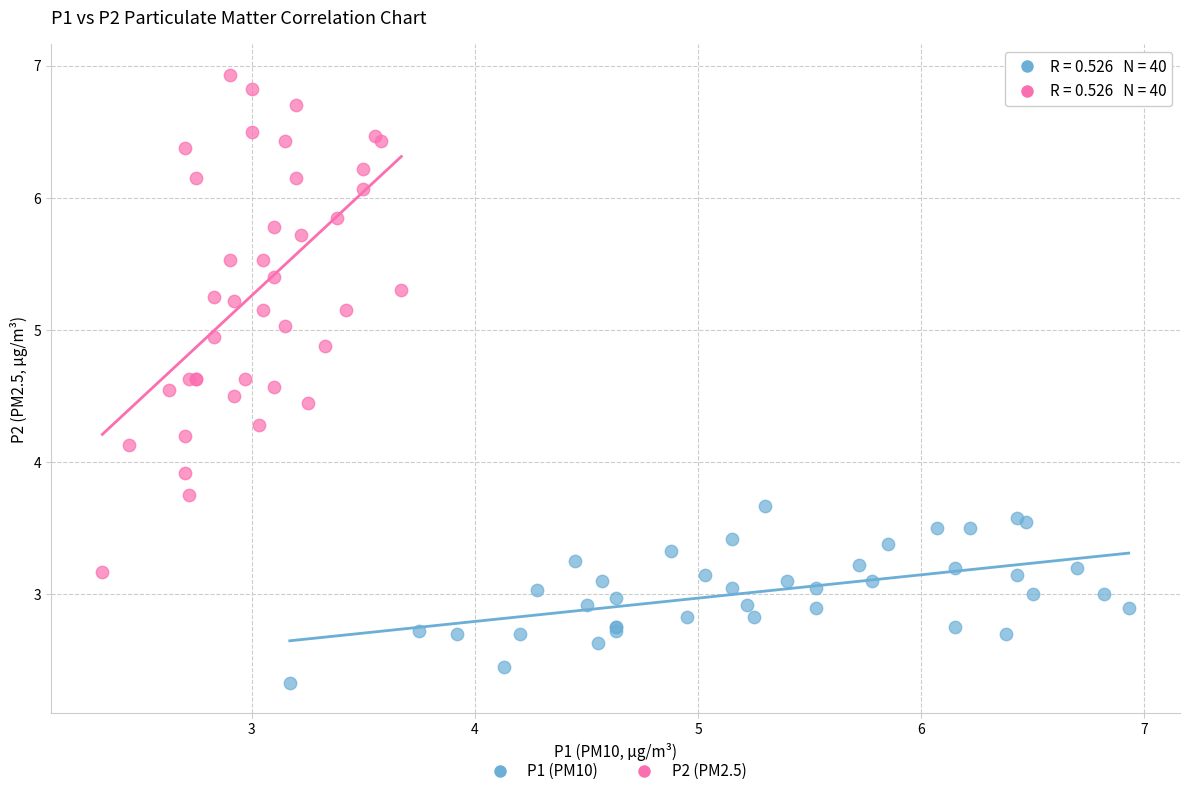

Which series contains the lowest Y value?

P1 (PM10)